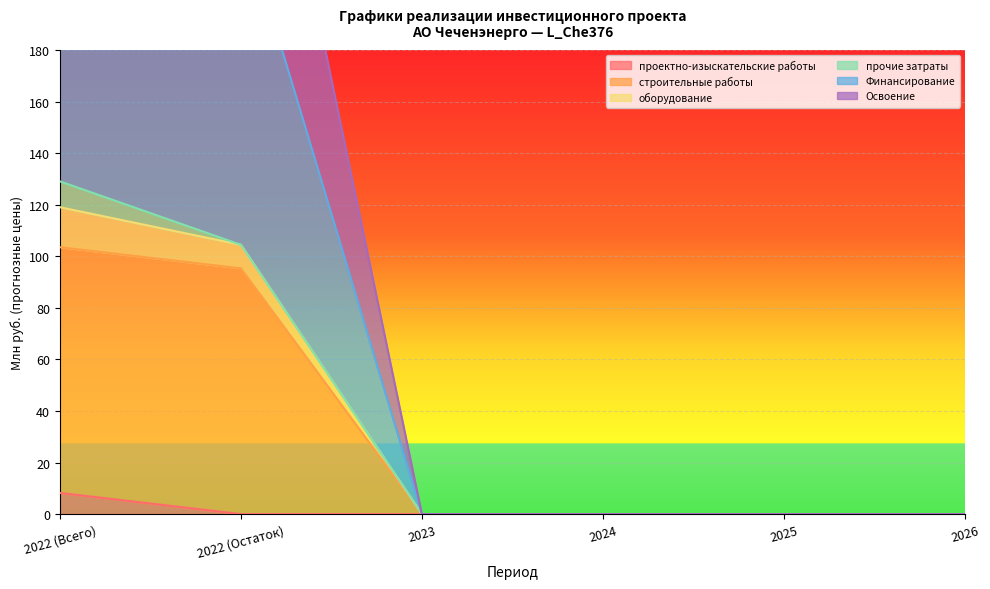

Between 2022 (Остаток) and 2025, which series saw the biggest shift?

Освоение